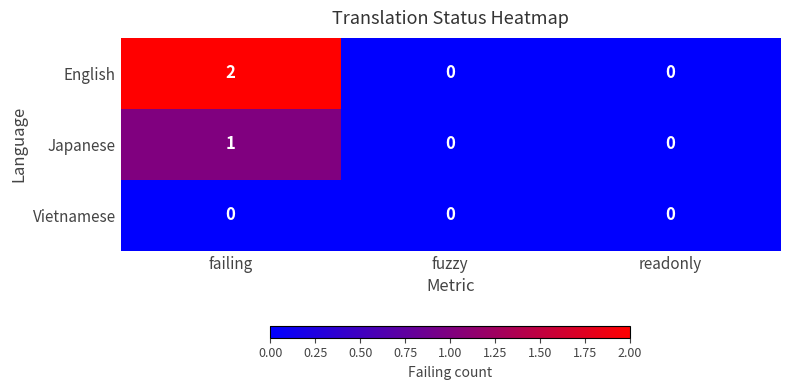

Which series has the widest spread of values?

English